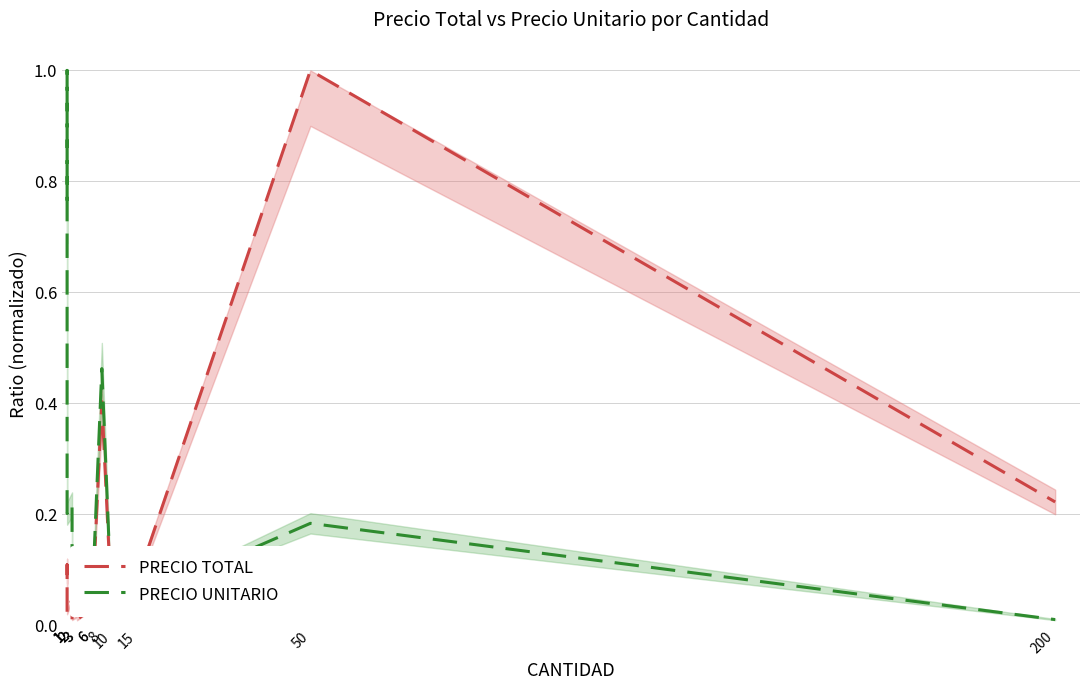

Which label corresponds to the largest value in the chart?

50